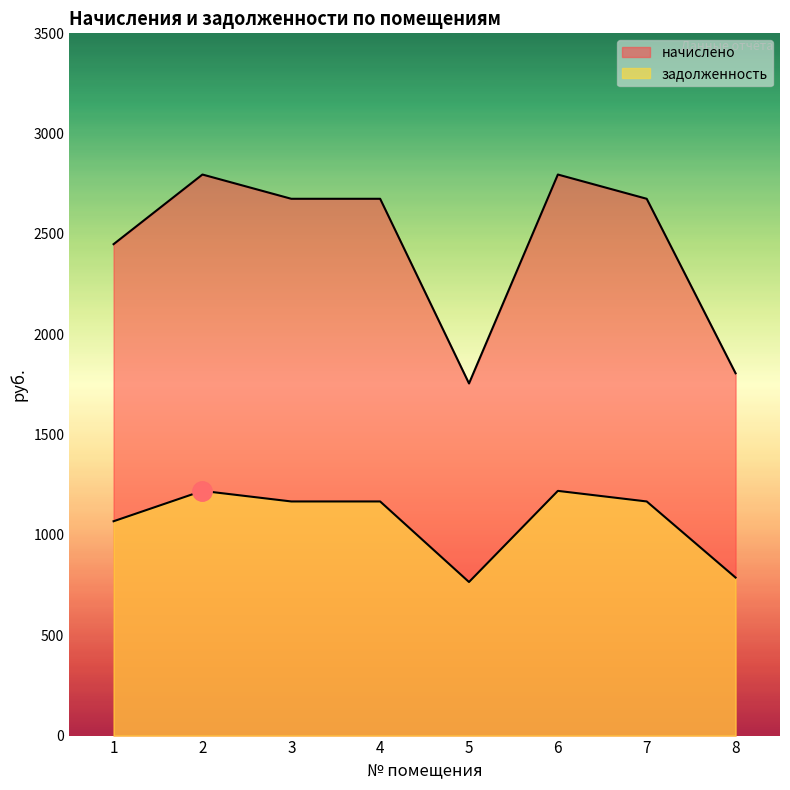

At which category does начислено reach its first local valley?

5